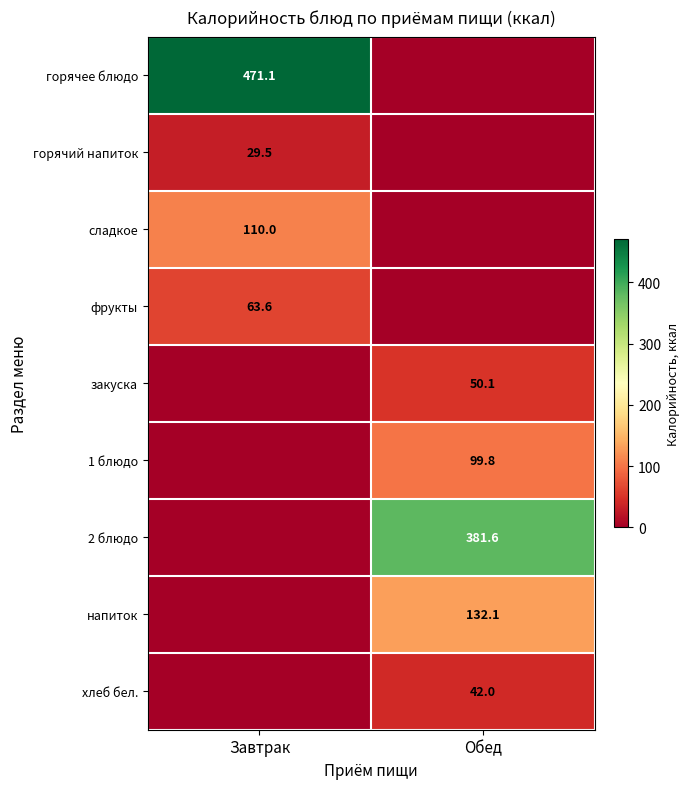

The value of горячий напиток at Завтрак is 41.2. True or false?

False